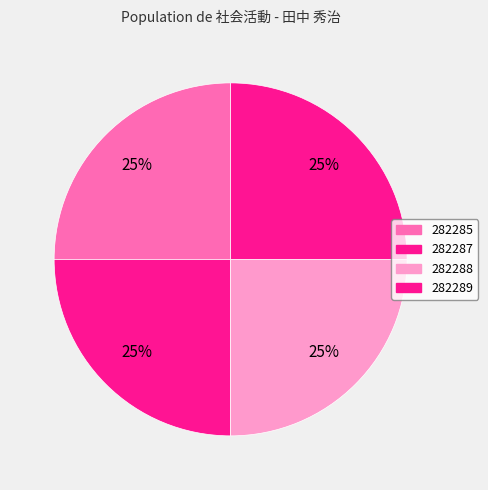

The 282289 slice represents 18% of the pie. True or false?

False